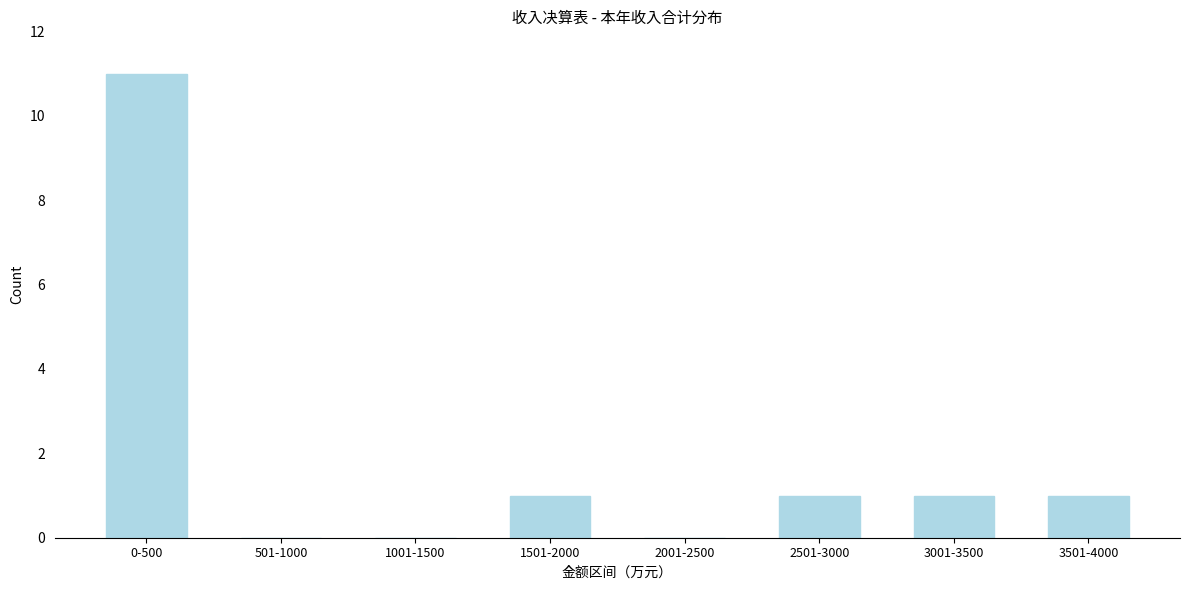

Reading left to right, what are all the values shown in this chart?

0-500=11	501-1000=0	1001-1500=0	1501-2000=1	2001-2500=0	2501-3000=1	3001-3500=1	3501-4000=1